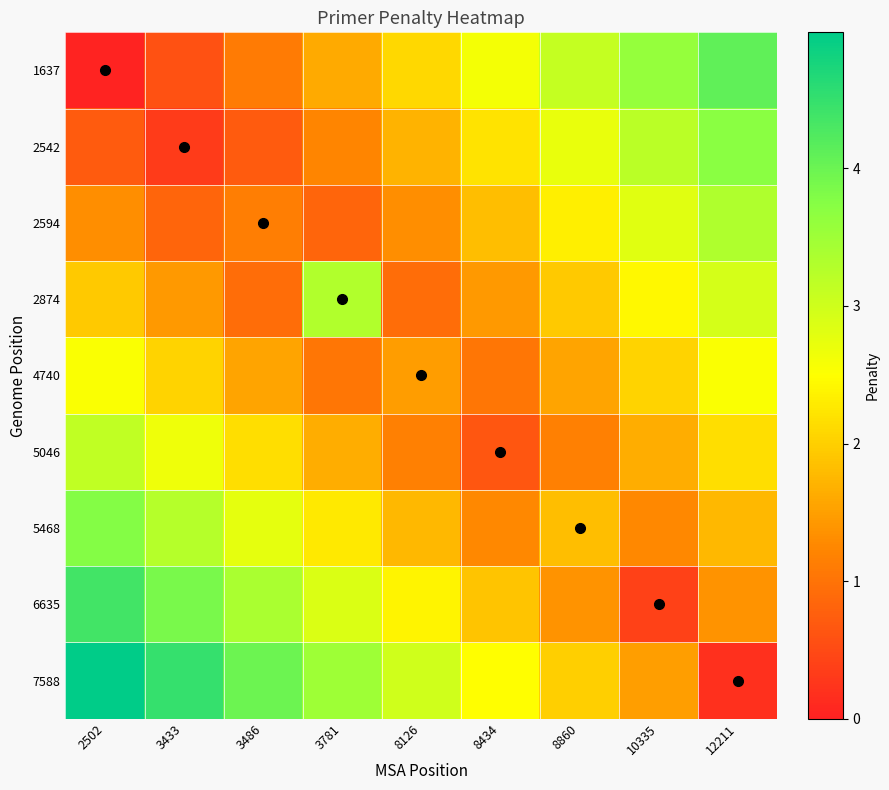

What is the spread (max minus min) of values at 12211?

3.9